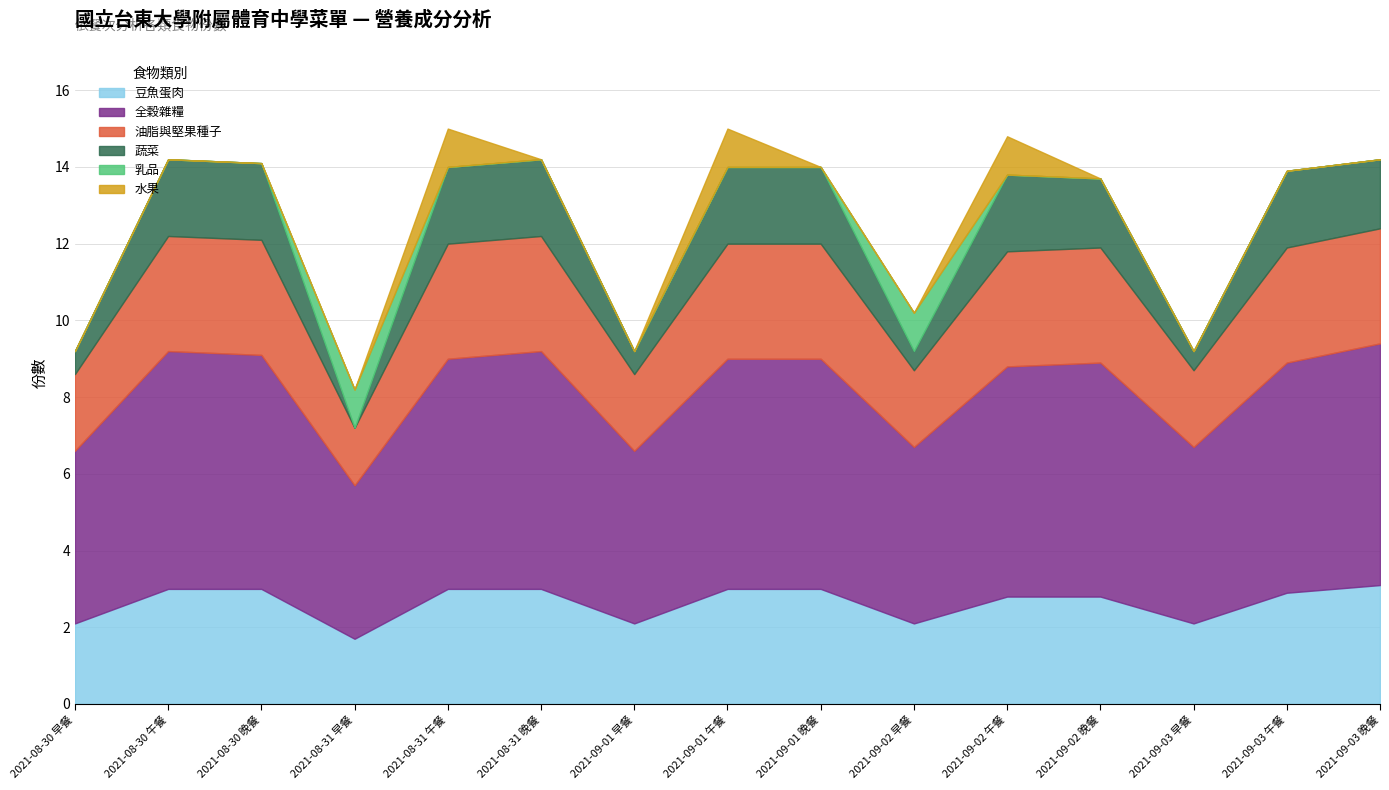

True or false: 豆魚蛋肉 and 水果 intersect in this chart.

False